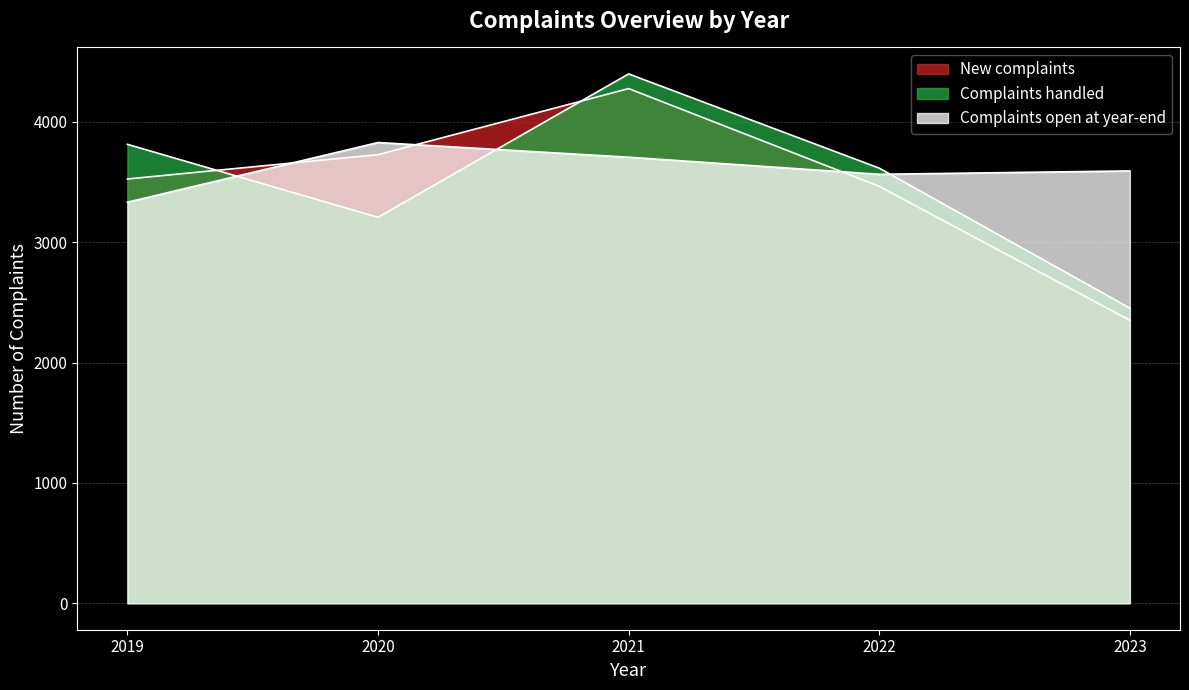

Reading left to right, transcribe all the data shown in this chart.

New complaints: 3525	3727	4276	3464	2351
Complaints handled: 3813	3207	4398	3615	2452
Complaints open at year-end: 3332	3828	3706	3564	3592